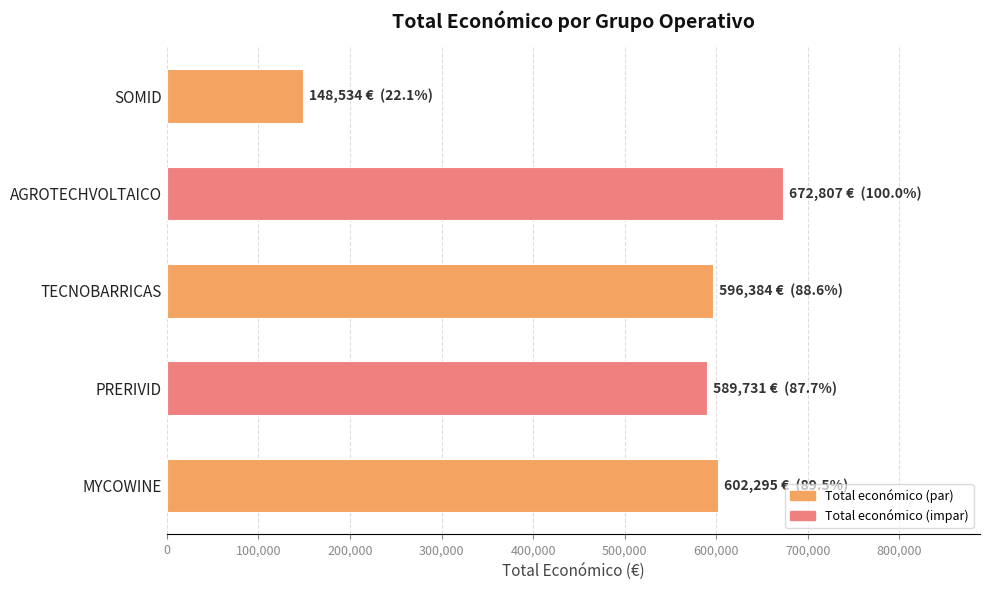

Reading bottom to top, extract all data points from this chart.

602295	589731	596384	672807	148534